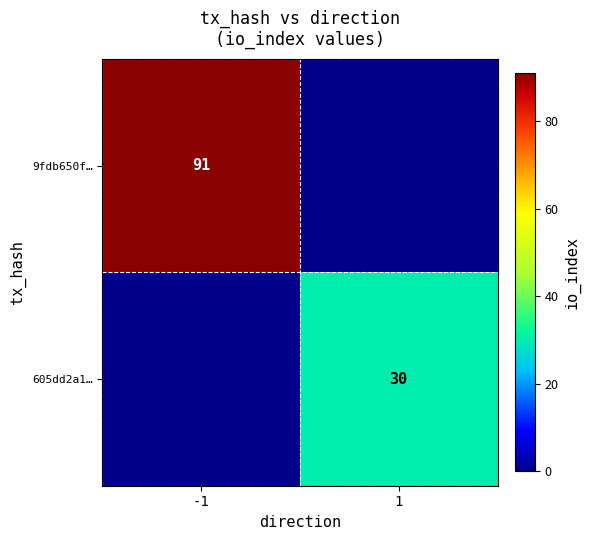

Is it true that 9fdb650f… equals 146 at -1?

False